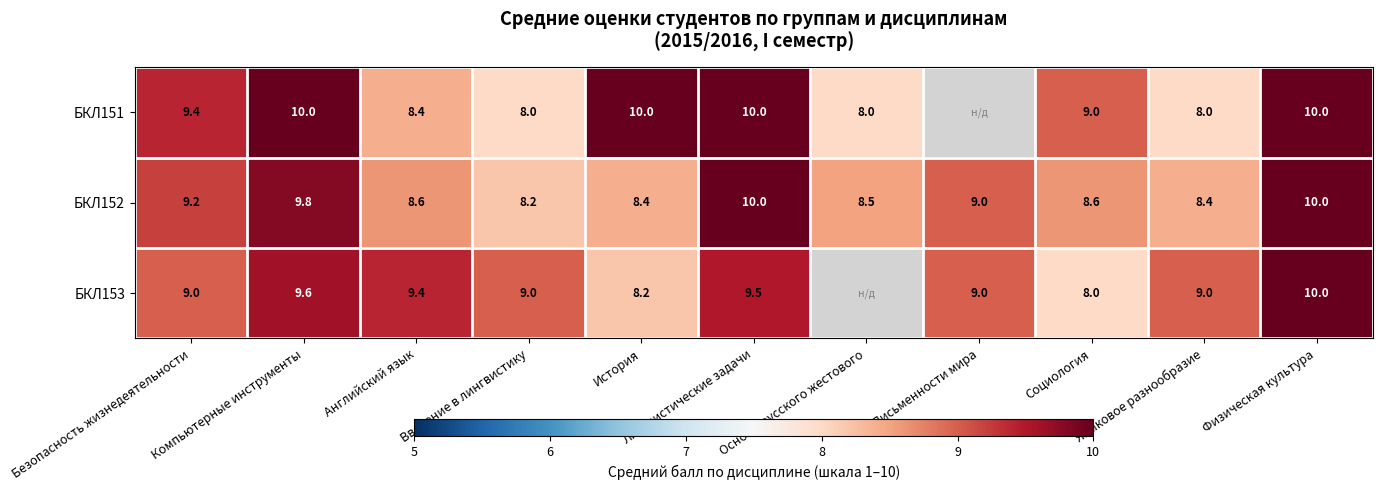

How many distinct data groups are displayed?

3